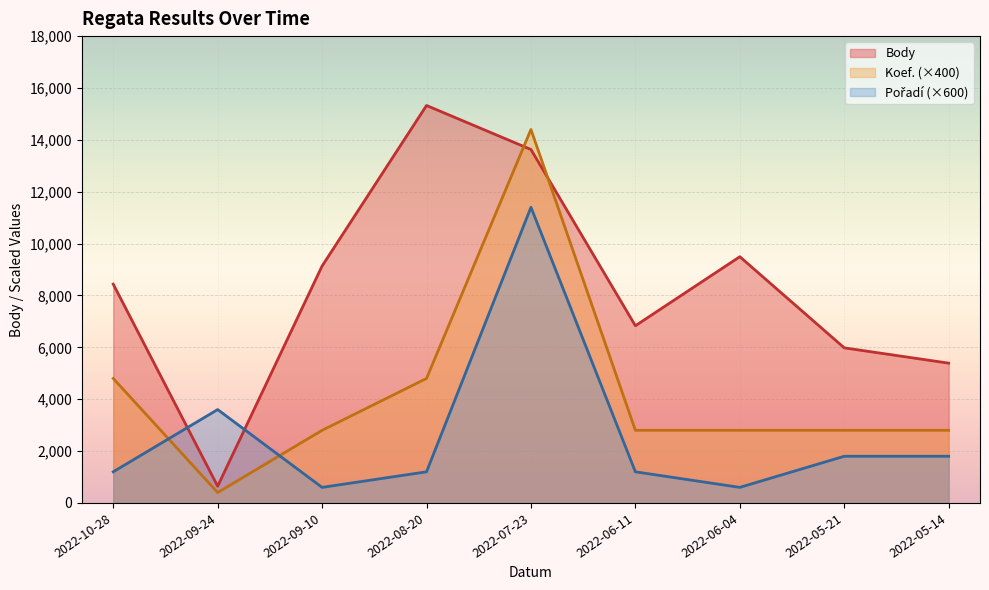

Reading right to left, list all the values displayed in this chart.

Body: 2022-05-14=5390	2022-05-21=5980	2022-06-04=9494	2022-06-11=6832	2022-07-23=13628	2022-08-20=15325	2022-09-10=9136	2022-09-24=645	2022-10-28=8437
Koef.: 2022-05-14=2800	2022-05-21=2800	2022-06-04=2800	2022-06-11=2800	2022-07-23=14400	2022-08-20=4800	2022-09-10=2800	2022-09-24=400	2022-10-28=4800
Pořadí: 2022-05-14=1800	2022-05-21=1800	2022-06-04=600	2022-06-11=1200	2022-07-23=11400	2022-08-20=1200	2022-09-10=600	2022-09-24=3600	2022-10-28=1200